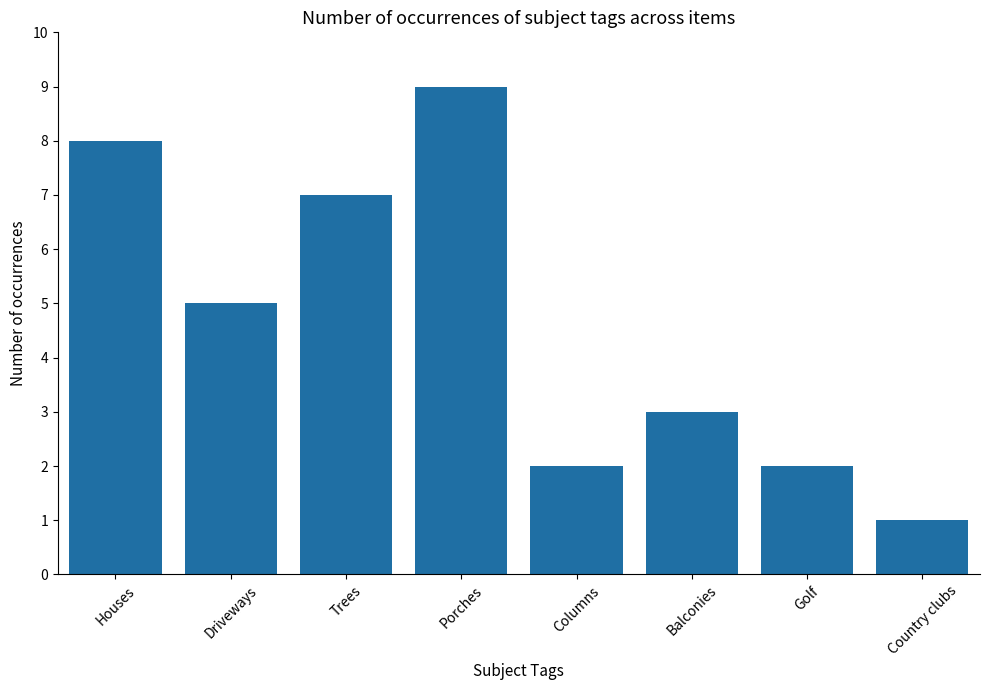

Reading left to right, what are all the values shown in this chart?

8	5	7	9	2	3	2	1